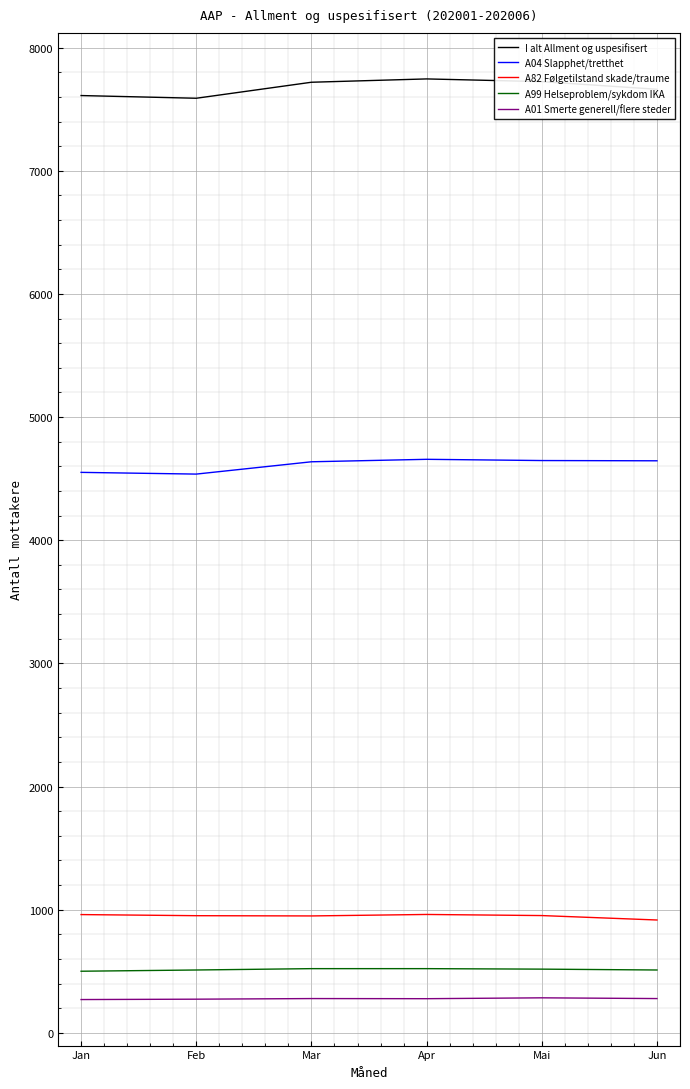

Which series has the widest spread of values?

I alt Allment og uspesifisert